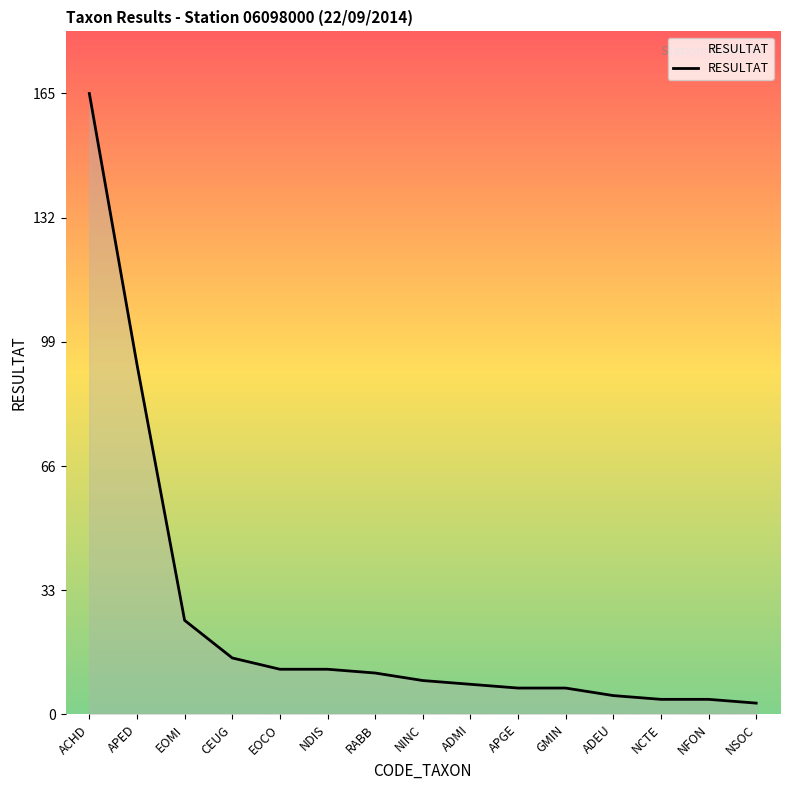

What is the greatest value displayed?

165